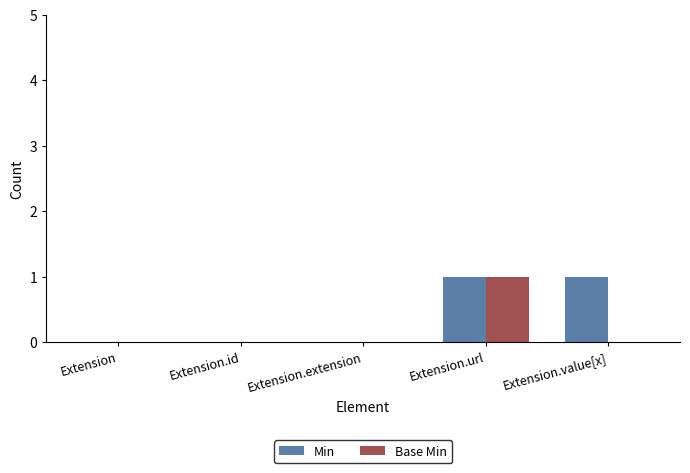

At which category is the sum across all series the highest?

Extension.url